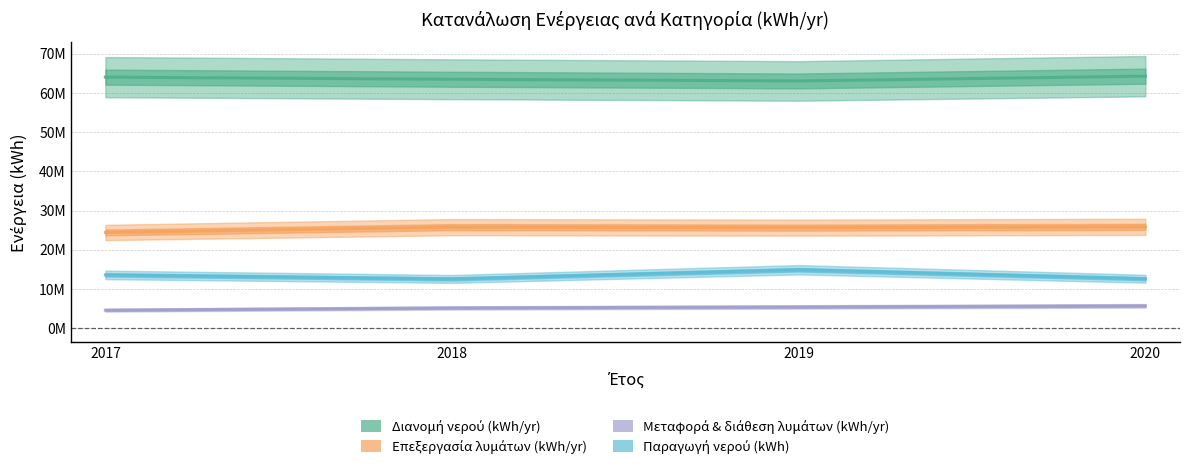

How many series are shown in this chart?

4